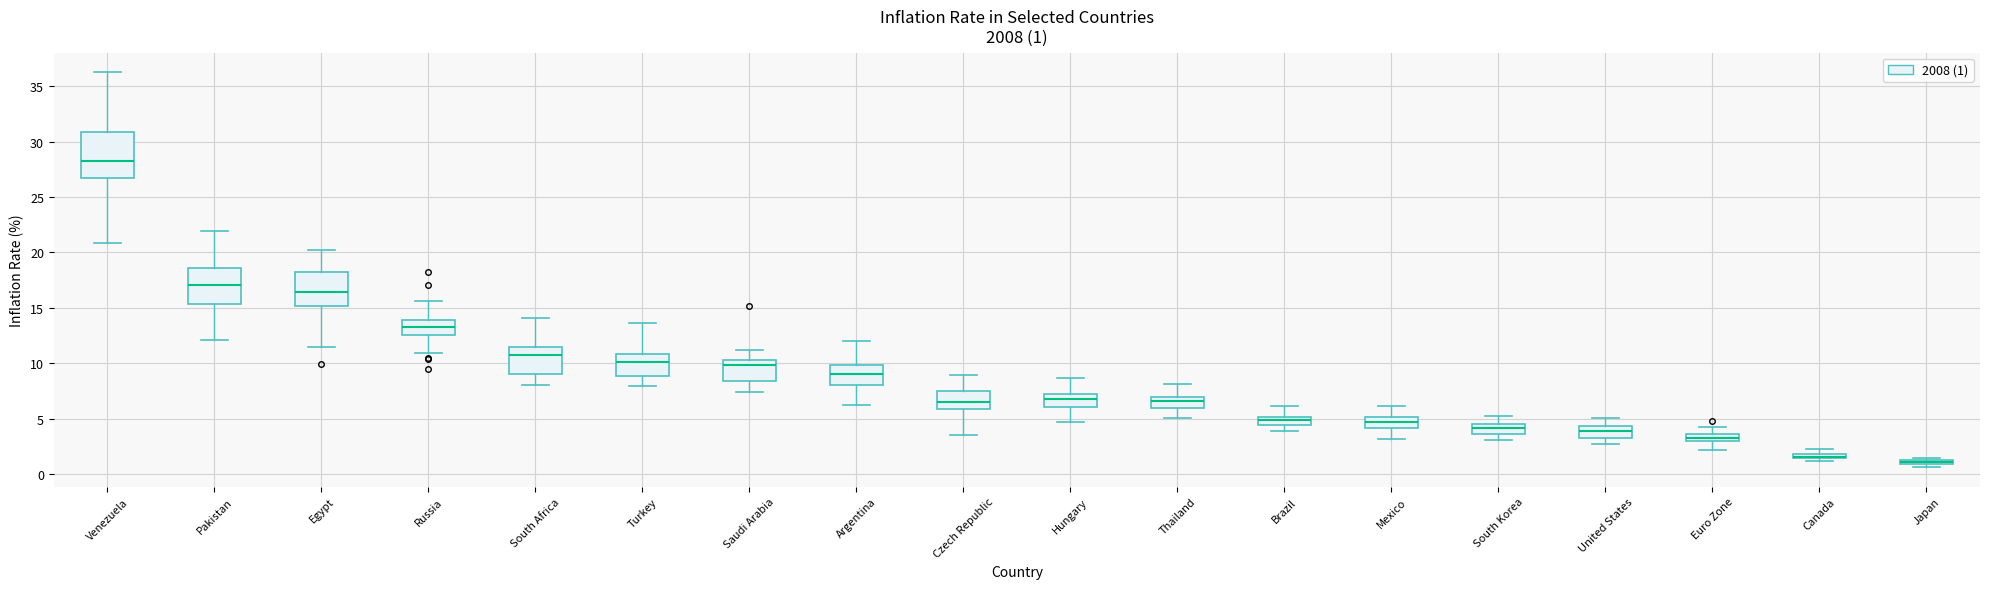

Which box is the tallest, from its lower edge to its upper edge?

Venezuela